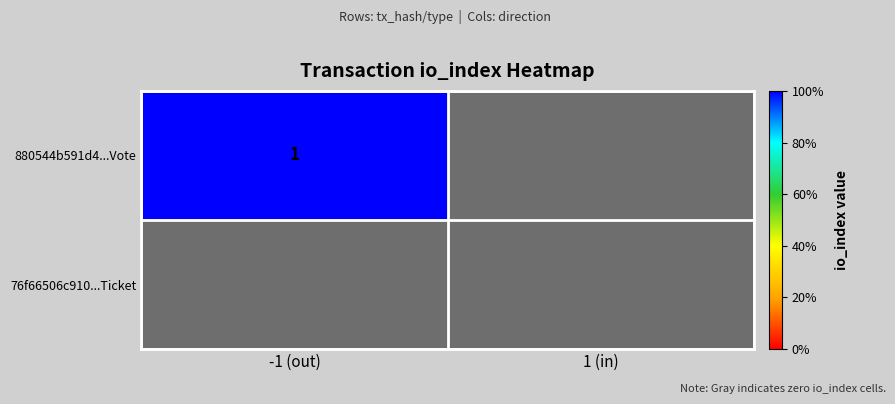

How many series are shown in this chart?

2